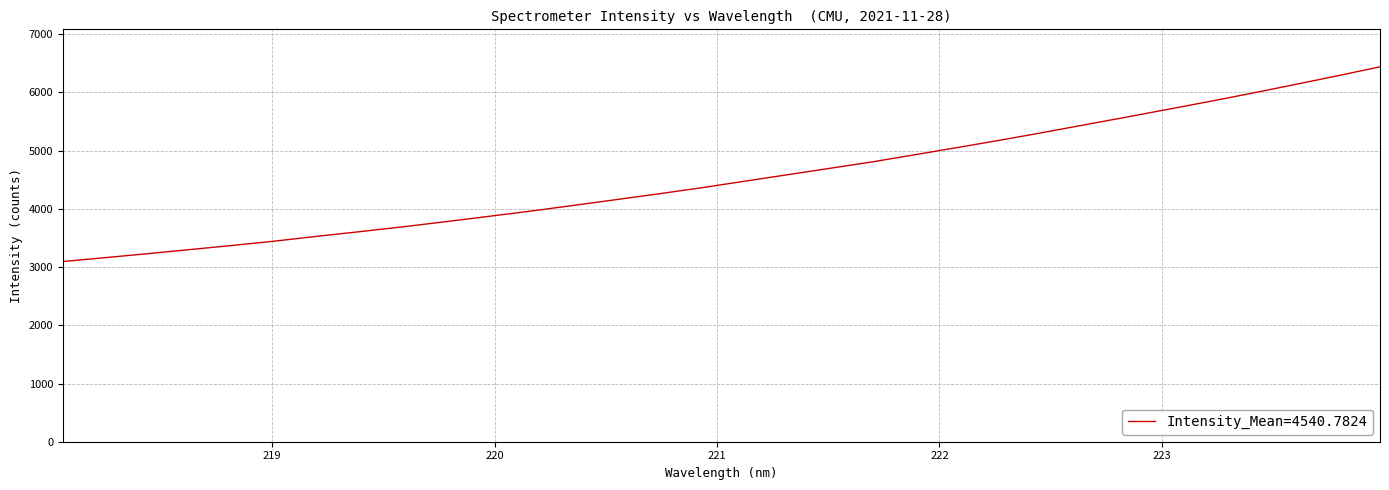

Count the number of categories in the chart.

32